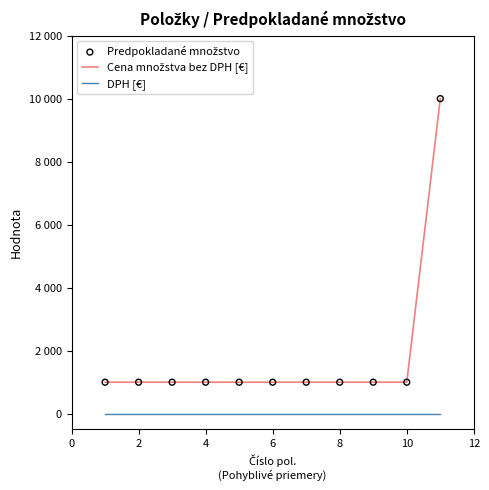

At how many categories does at least one series exceed 329?

11